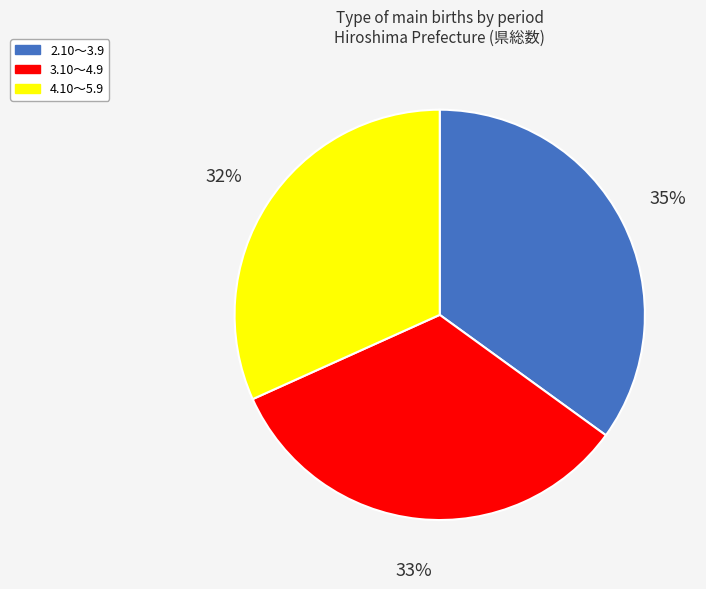

To the nearest percent, what percentage of the pie is 3.10～4.9?

33%